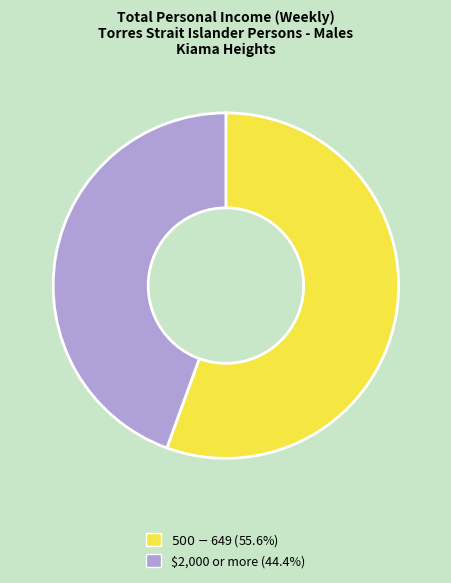

Count the number of slices in the pie.

2